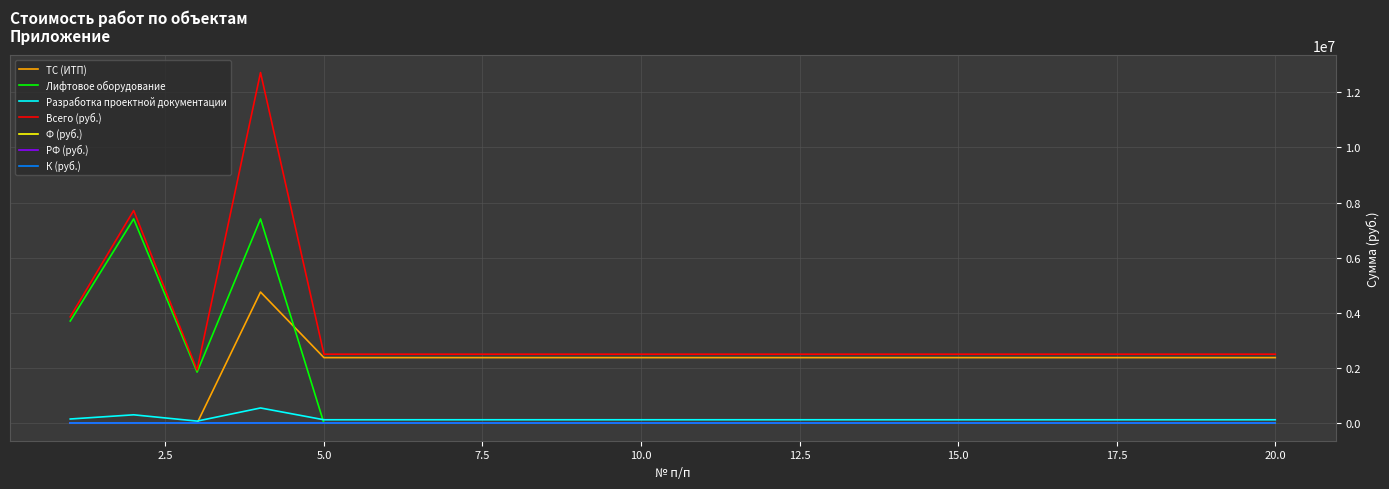

Is this an area chart (filled region under the line)?

No